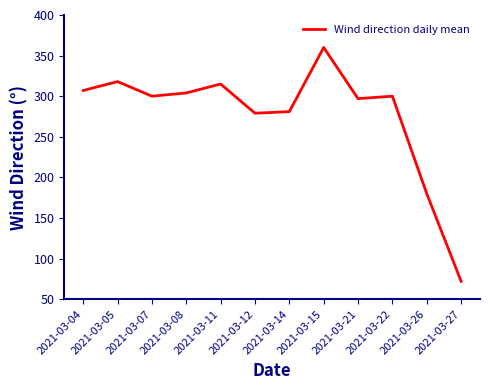

Count the number of data series in this chart.

1